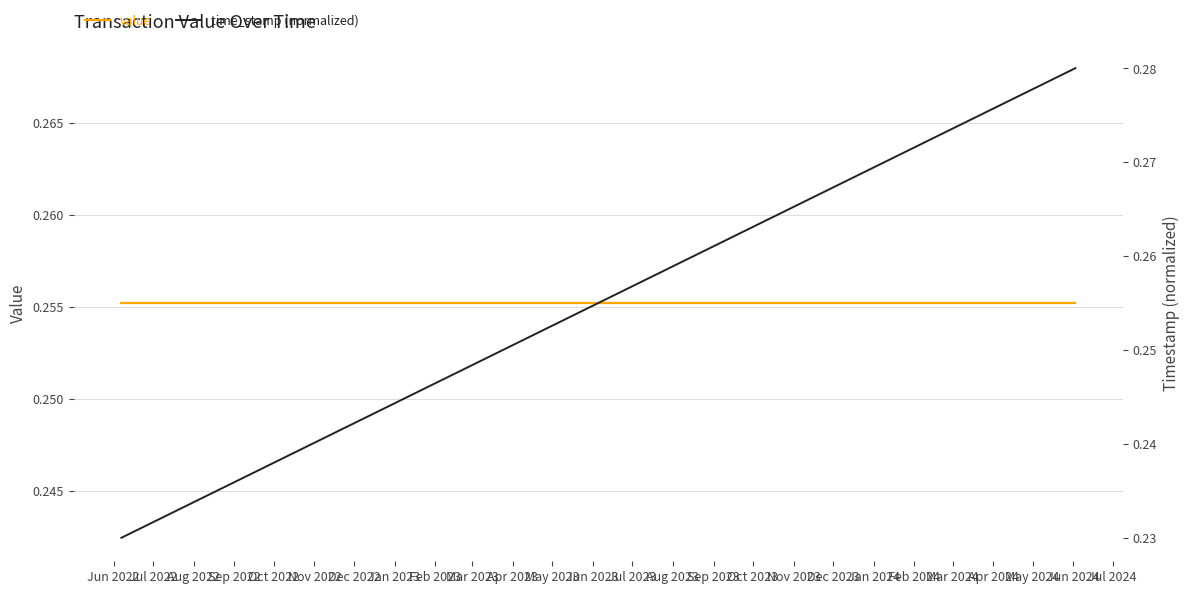

Where is time_stamp (normalized) nearest to the value 0?

Jun 2022